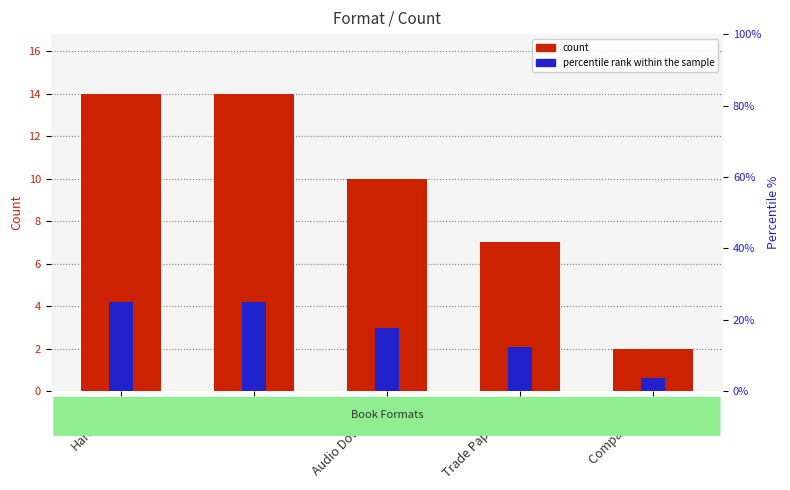

Which series has the largest total across all categories?

count